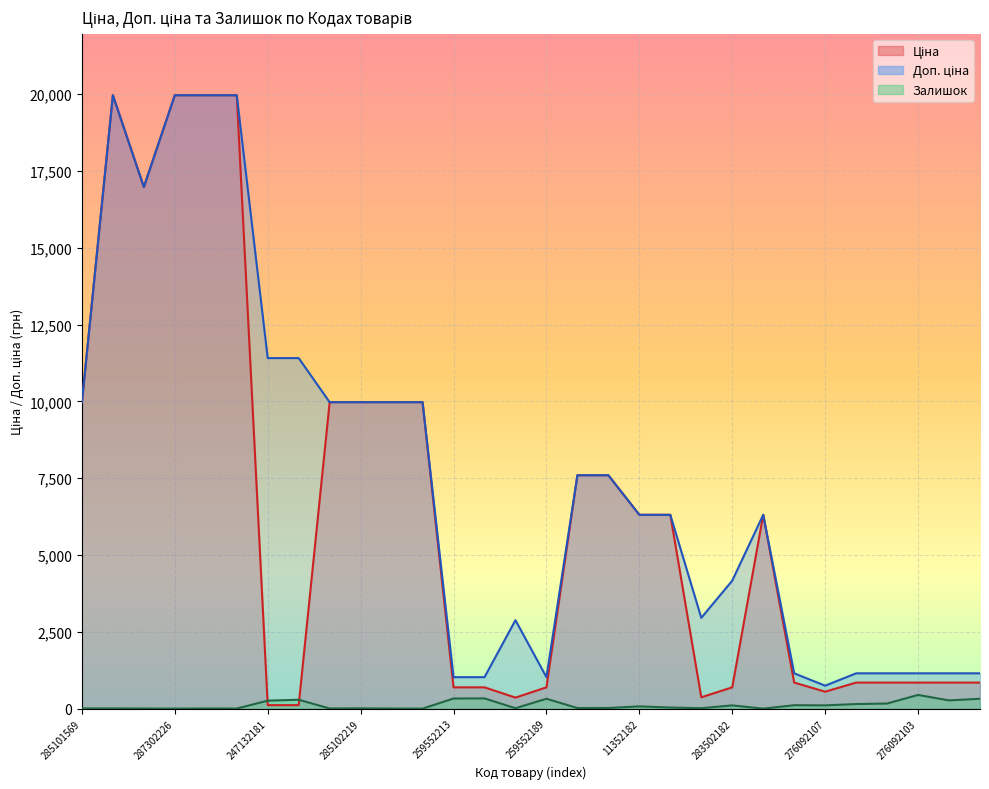

What is the difference between the Доп. ціна values at 11352184 and 276092109?

5159.0